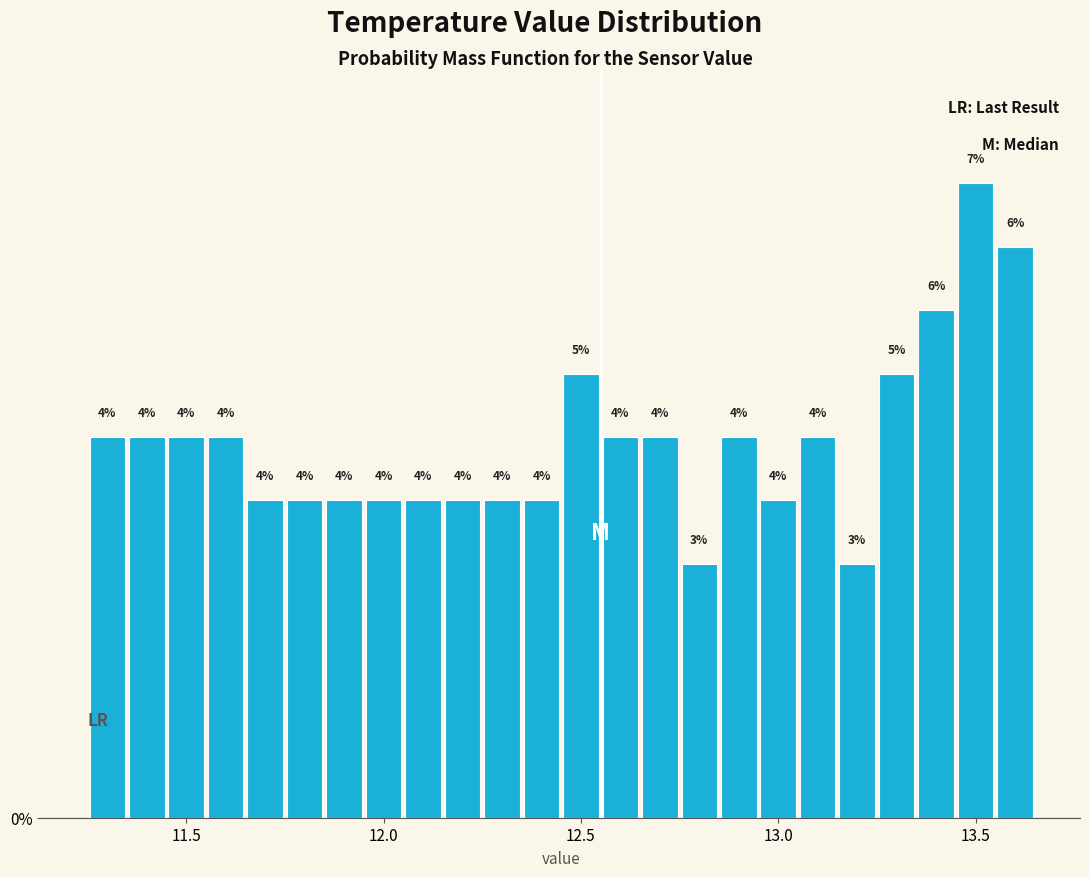

Read against the x-axis, roughly where is the centre of the tallest bar?

13.50